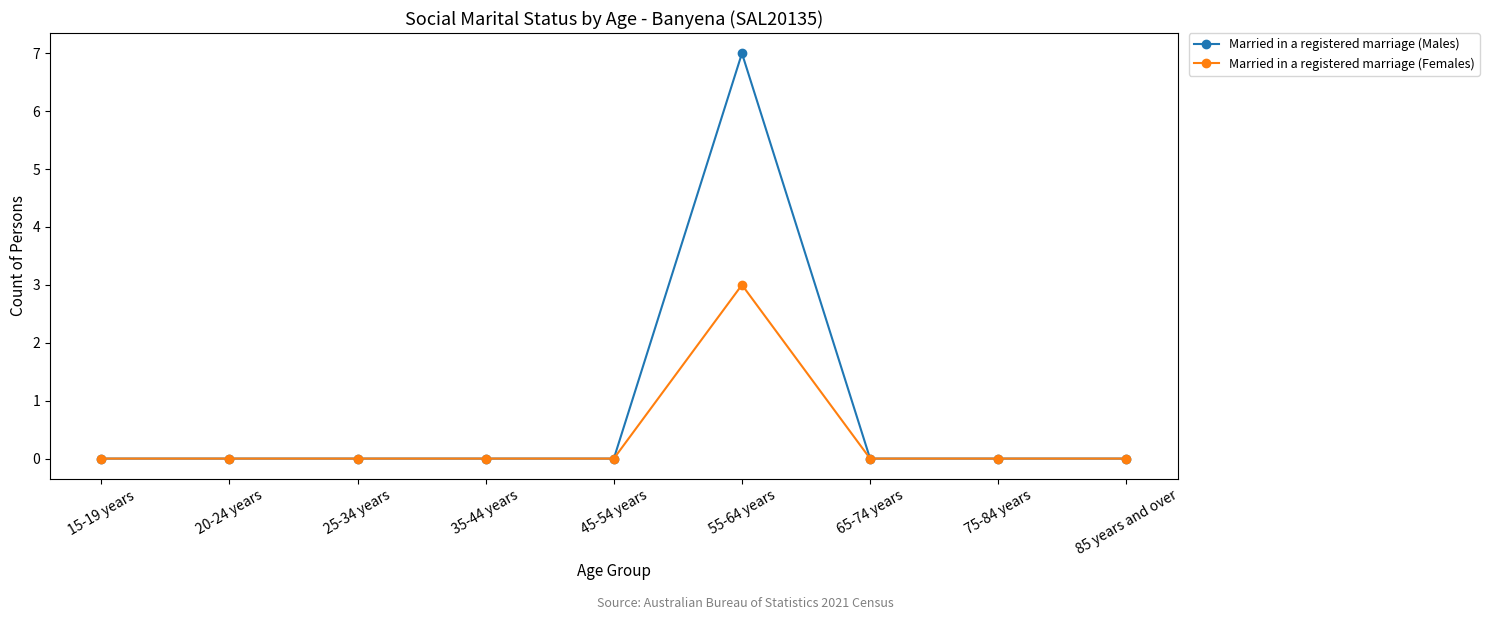

Which series has the largest total across all categories?

Married in a registered marriage (Males)